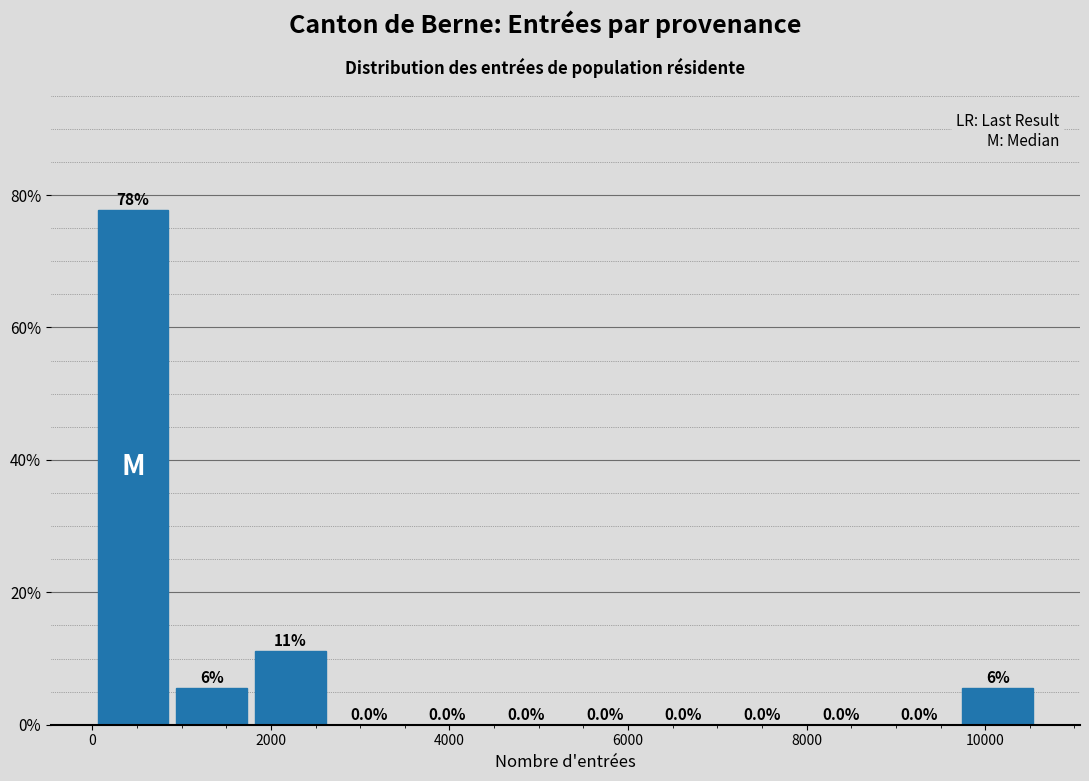

Over which range of the x-axis is the bar tallest?

0 to 800